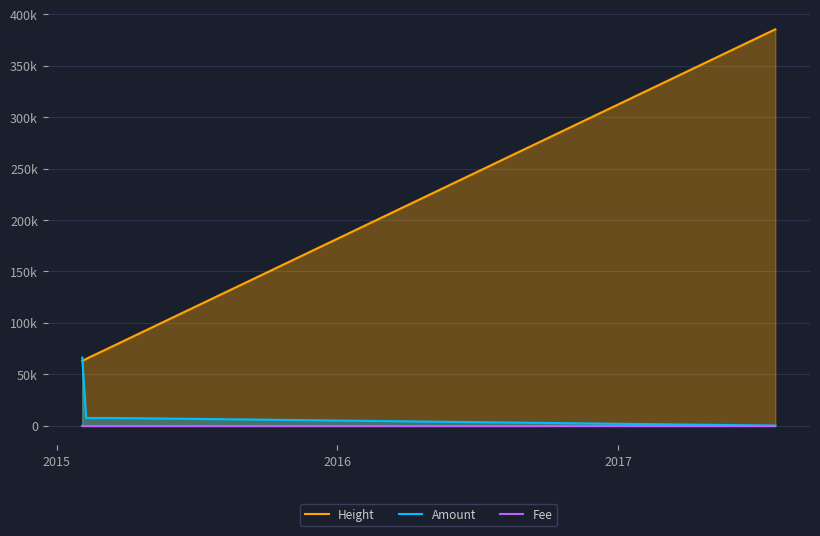

What are all the series names shown in the legend?

Height, Amount, Fee